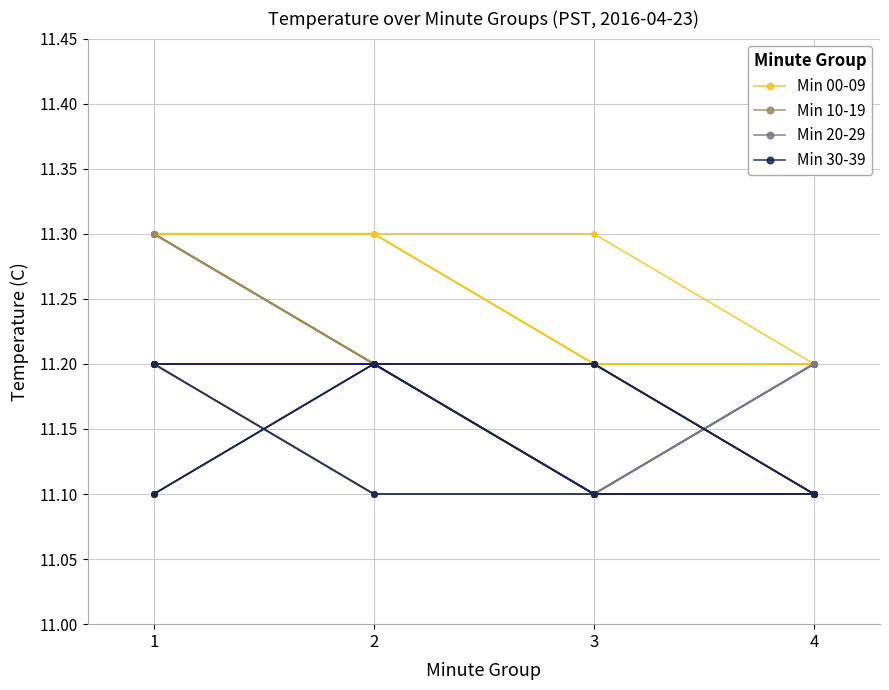

Reading left to right, transcribe all the data shown in this chart.

Min 00-09: 1=11.3	2=11.3	3=11.3	4=11.2
Min 10-19: 1=11.3	2=11.2	3=11.2	4=11.1
Min 20-29: 1=11.2	2=11.2	3=11.1	4=11.2
Min 30-39: 1=11.1	2=11.2	3=11.2	4=11.1